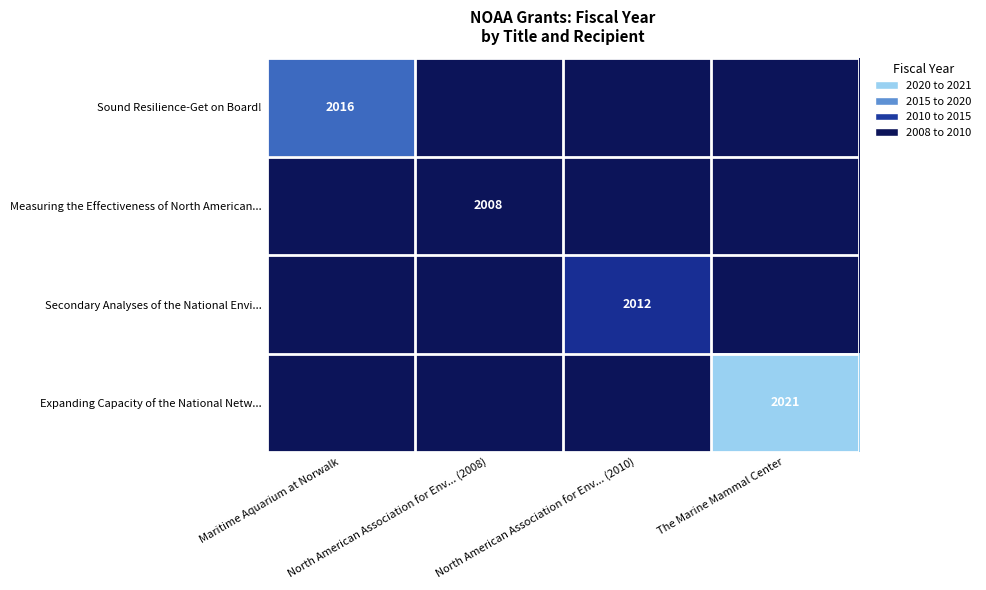

At how many categories does at least one series exceed 2015?

2